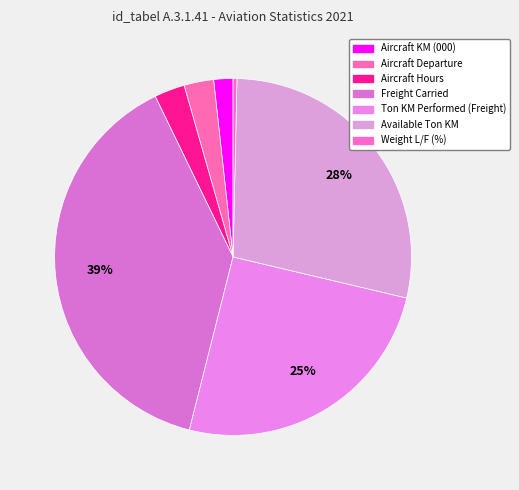

Does any single category account for the majority?

No